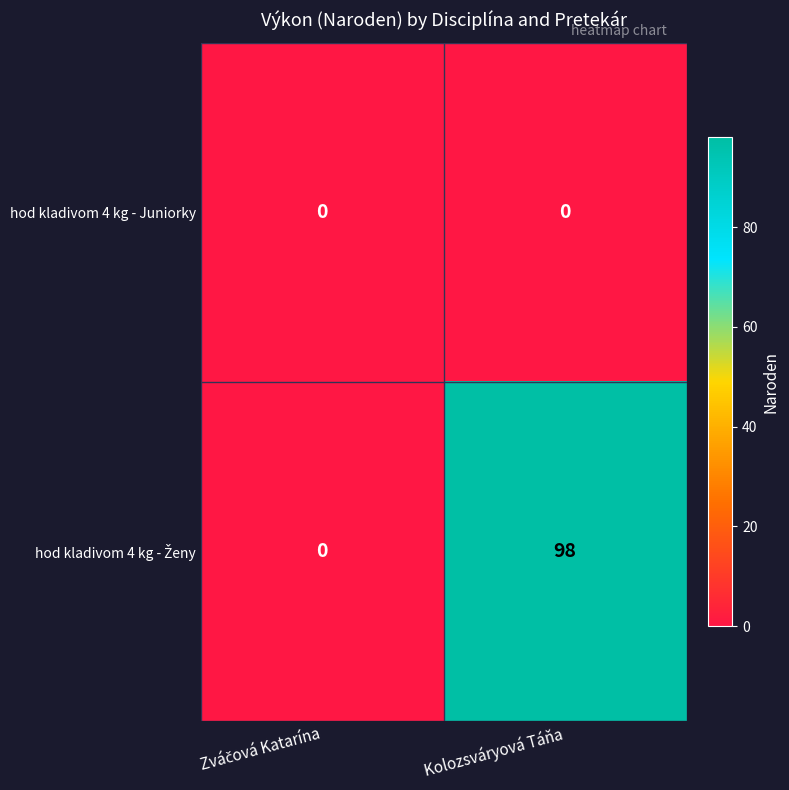

At which category does the chart reach its peak across all series?

Kolozsváryová Táňa